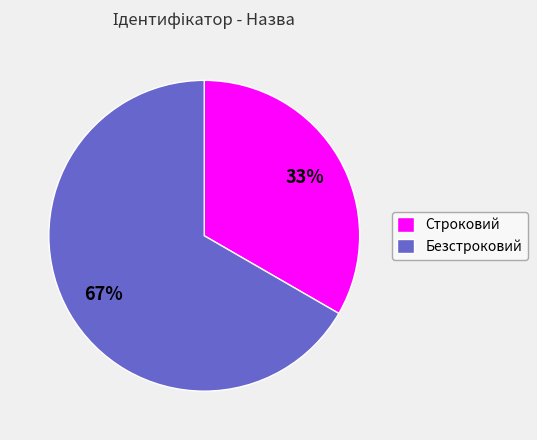

Is the sum of Безстроковий and Строковий greater than half?

Yes